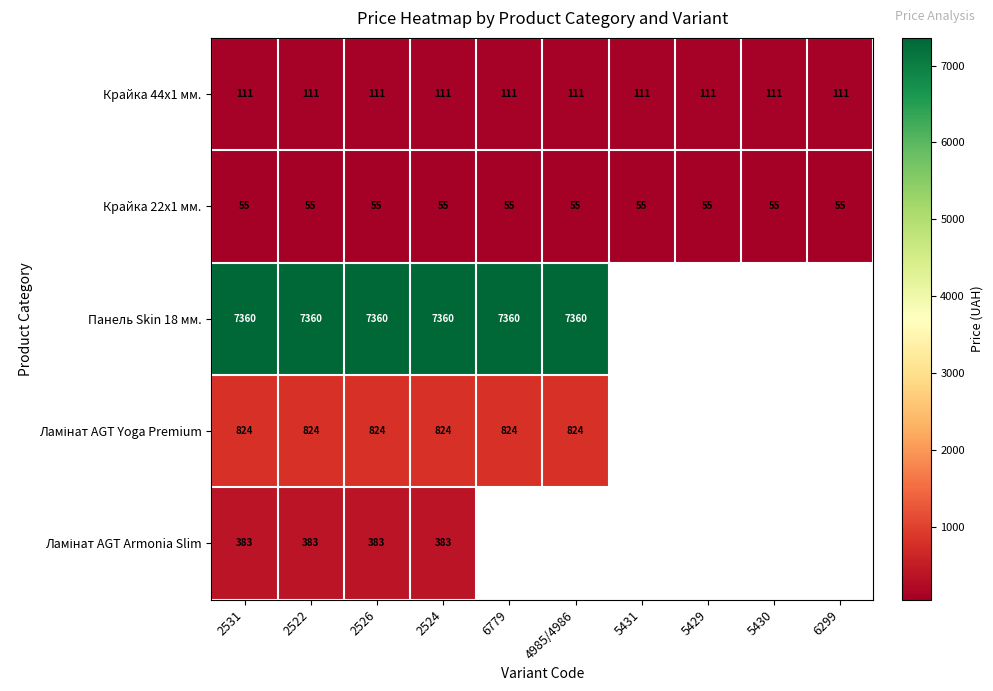

Is the value of Крайка 22x1 мм. at 2531 greater than the value of Крайка 44x1 мм. at 4985/4986?

No